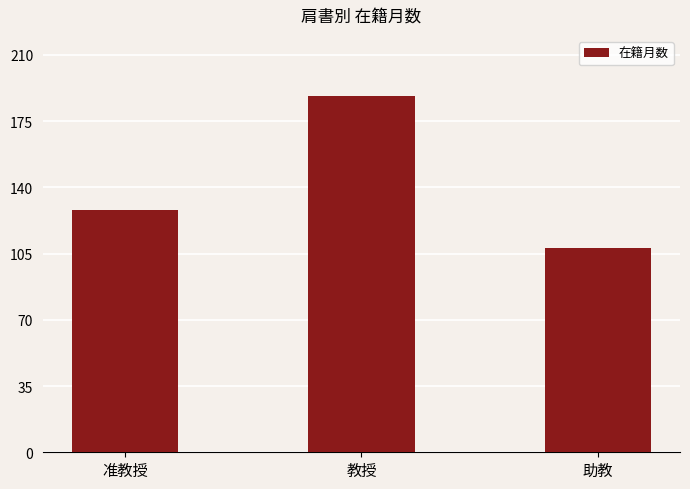

What is the change in value from 准教授 to 助教?

-20